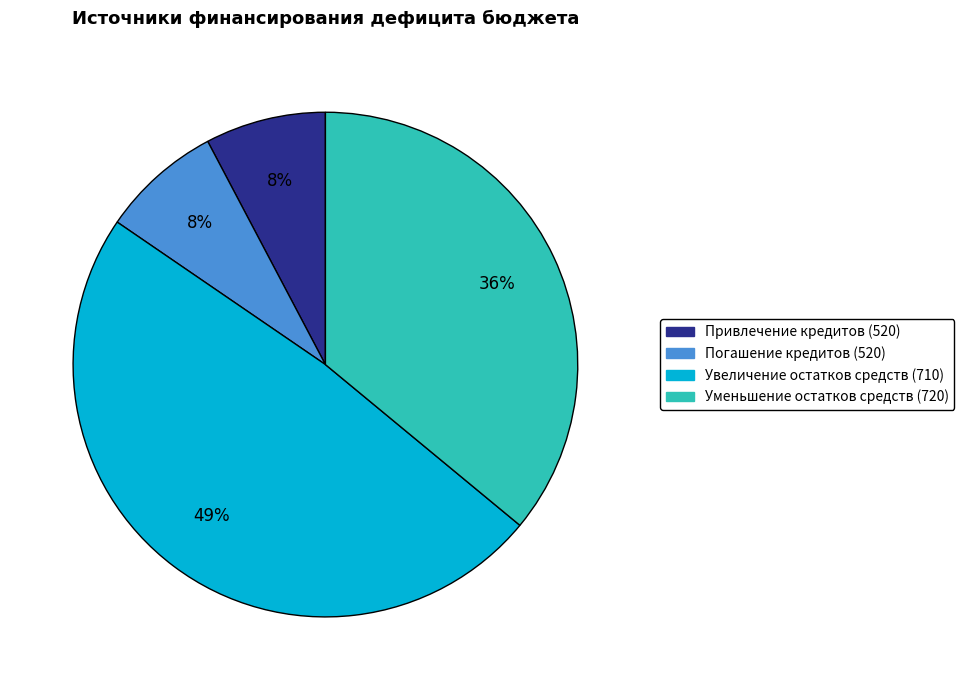

Do Увеличение остатков средств and Уменьшение остатков средств together represent more than half of the pie?

Yes